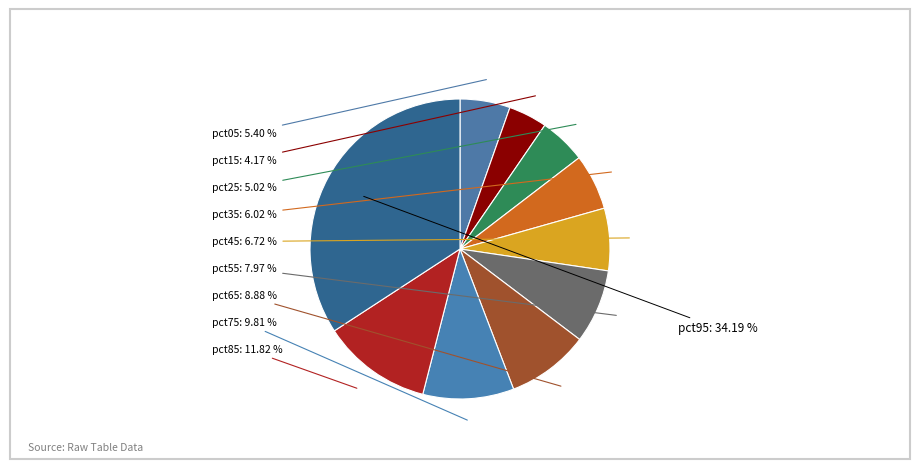

Count the number of slices in the pie.

10